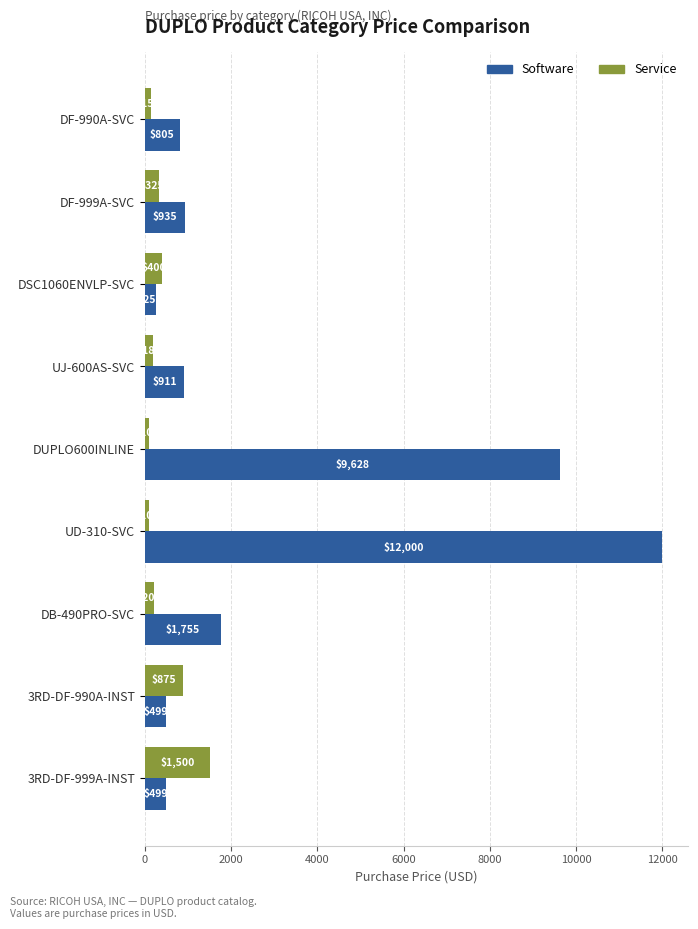

At how many categories does at least one series exceed 1988?

2